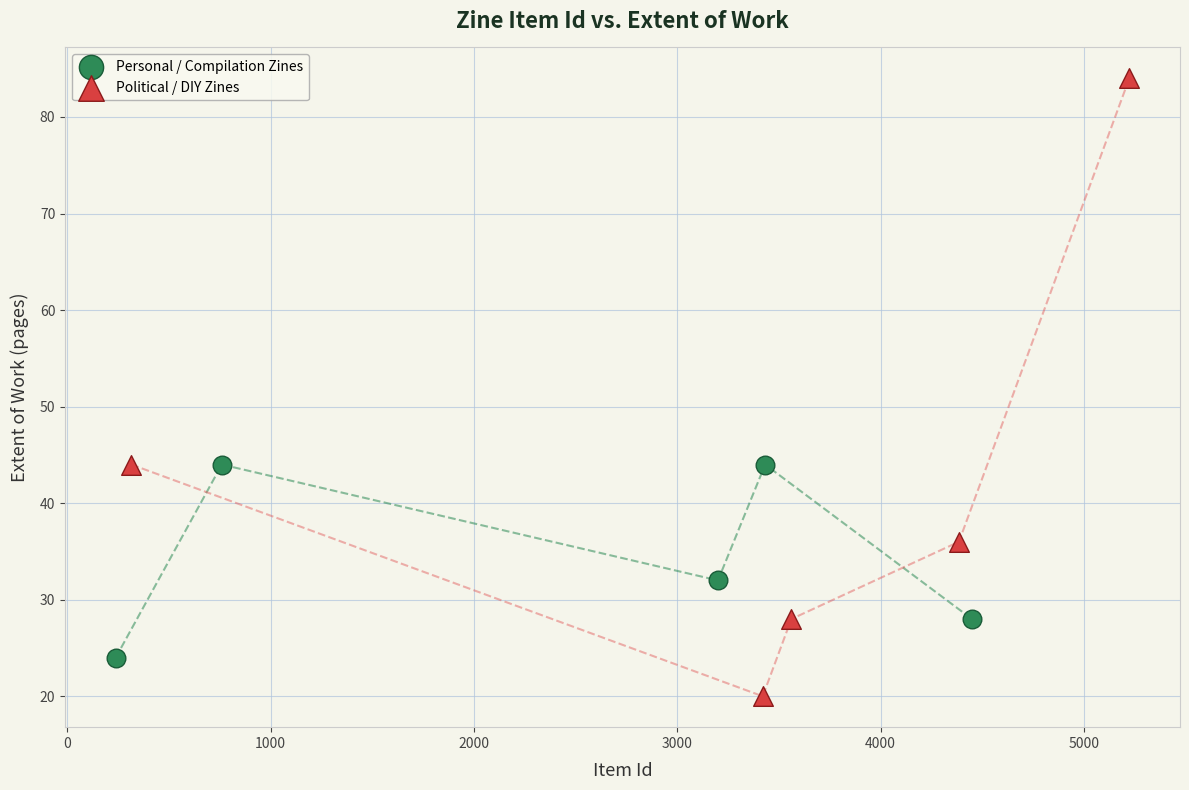

Which series contains the highest Y value?

Political / DIY Zines